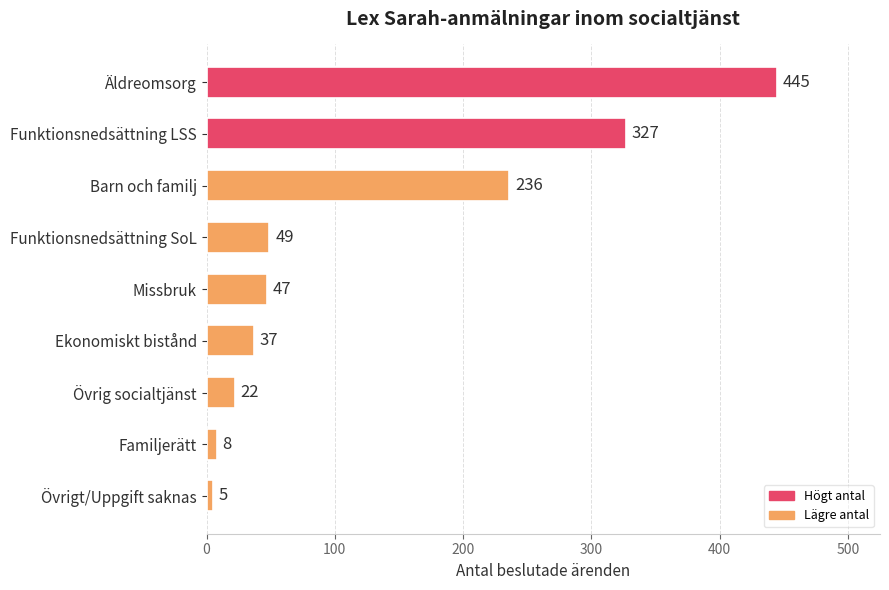

Reading top to bottom, extract all data points from this chart.

Äldreomsorg=445	Funktionsnedsättning LSS=327	Barn och familj=236	Funktionsnedsättning SoL=49	Missbruk=47	Ekonomiskt bistånd=37	Övrig socialtjänst=22	Familjerätt=8	Övrigt/Uppgift saknas=5